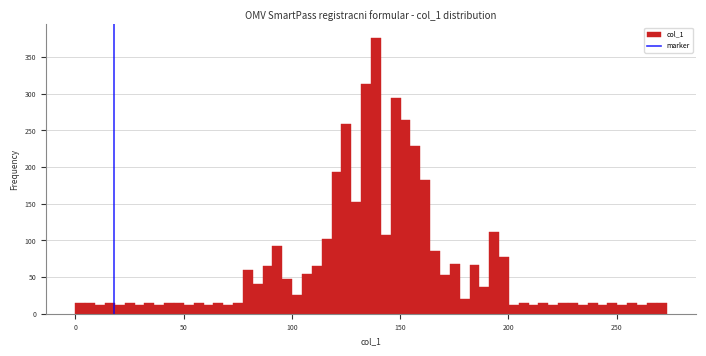

Read against the x-axis, roughly where is the centre of the tallest bar?

140